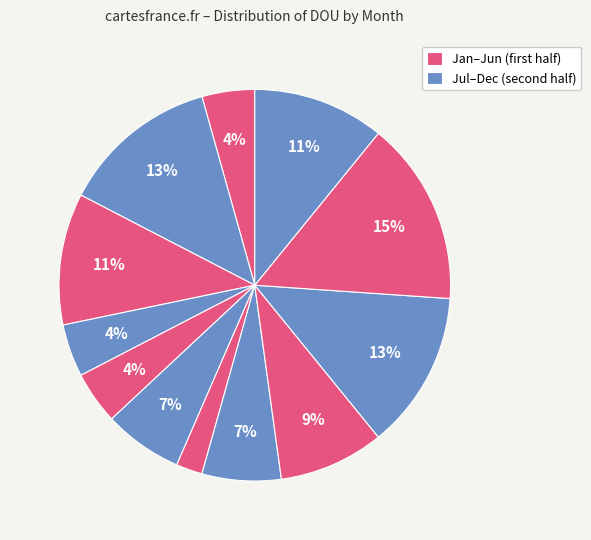

Rank the categories by value from highest to lowest.

Nov, Feb, Oct, Mar, Dec, Sep, Jun, Aug, Jan, Apr, May, Jul